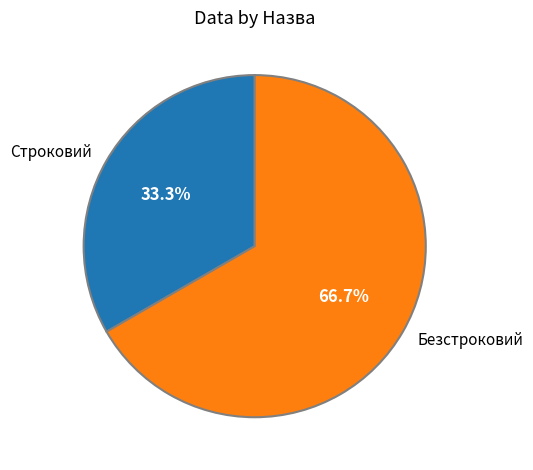

Approximately how many times larger is the value at Строковий compared to Безстроковий?

0.5